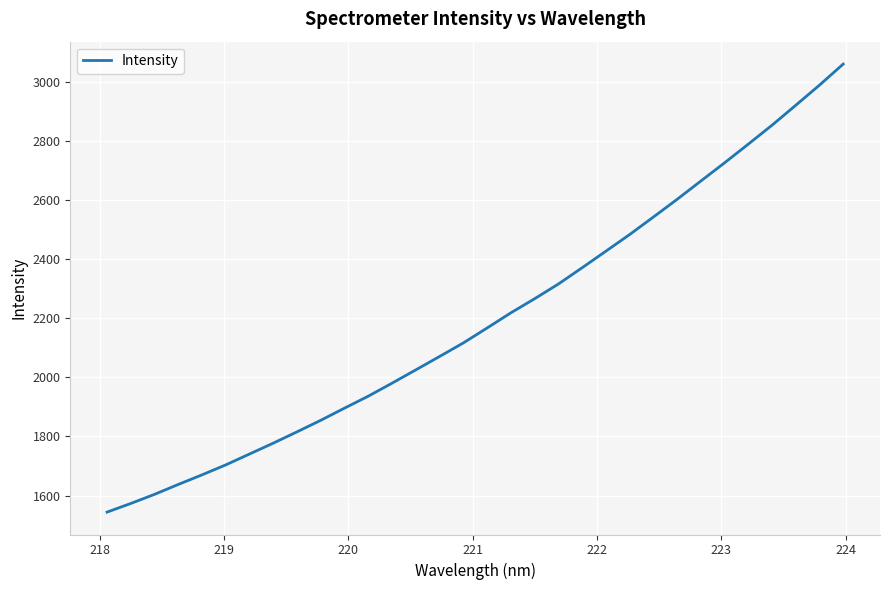

What is the difference between the maximum and minimum values?

1515.0